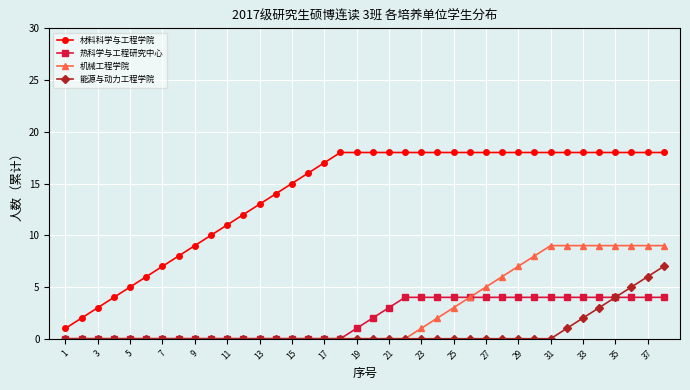

Which series has the largest total across all categories?

材料科学与工程学院